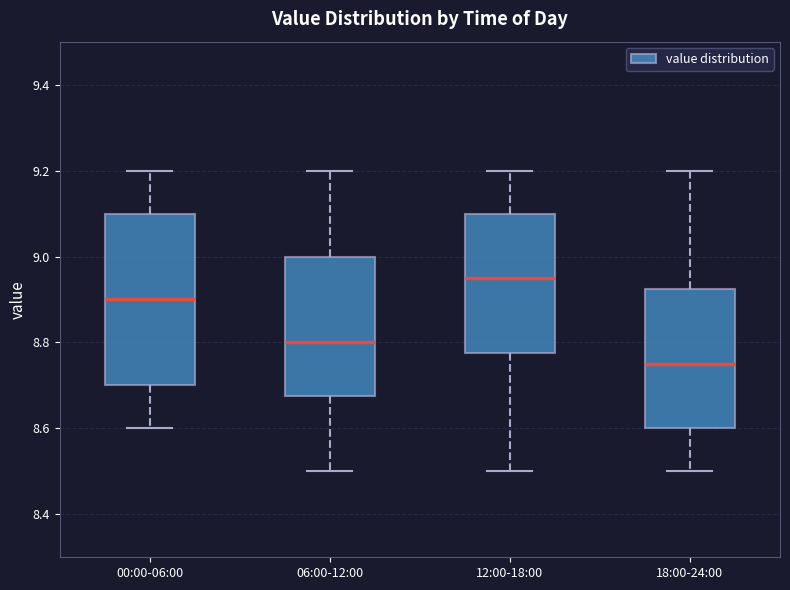

Reading left to right, transcribe this box plot: for each box, give where its median line is, the range the box spans, and where its two whiskers end, as read against the y-axis. The values are not printed on the chart, so give them approximately, as read against the axis.

00:00-06:00: median 8.90, box 8.70 to 9.10, whiskers 8.60 to 9.20
06:00-12:00: median 8.80, box 8.68 to 9.00, whiskers 8.50 to 9.20
12:00-18:00: median 8.96, box 8.78 to 9.10, whiskers 8.50 to 9.20
18:00-24:00: median 8.76, box 8.60 to 8.92, whiskers 8.50 to 9.20